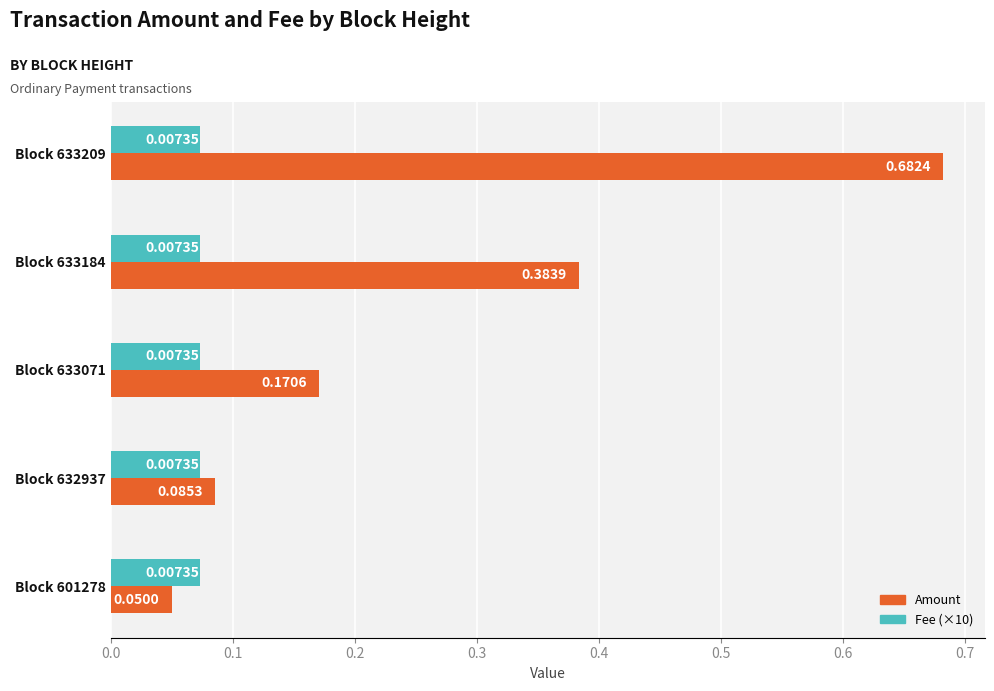

What is the difference between the maximum and minimum values in the Amount series?

0.6